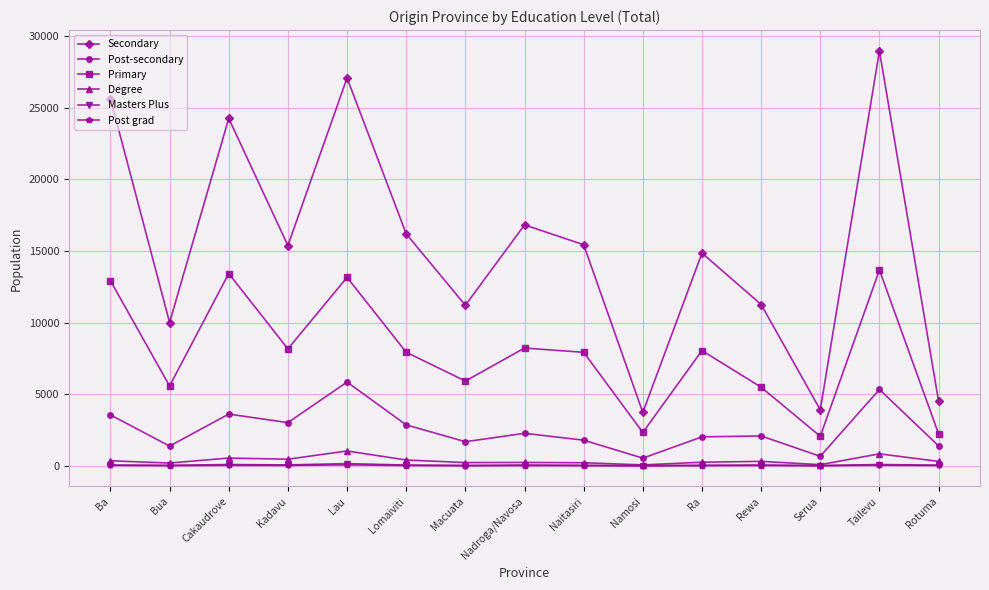

How many interior local valleys does the Primary series have?

5